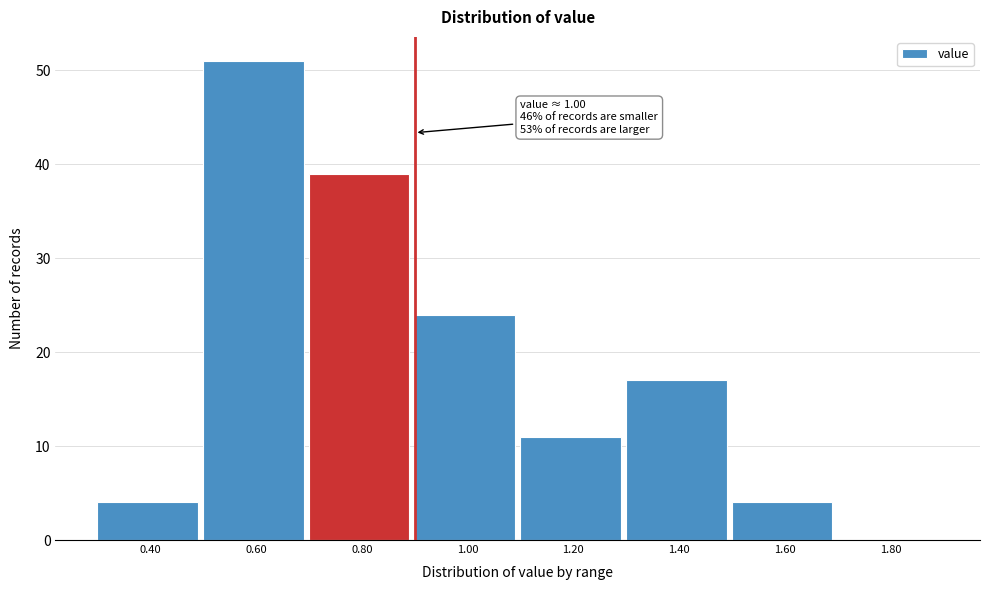

Reading right to left, transcribe all the data shown in this chart.

1.80=0	1.60=4	1.40=17	1.20=11	1.00=24	0.80=39	0.60=51	0.40=4